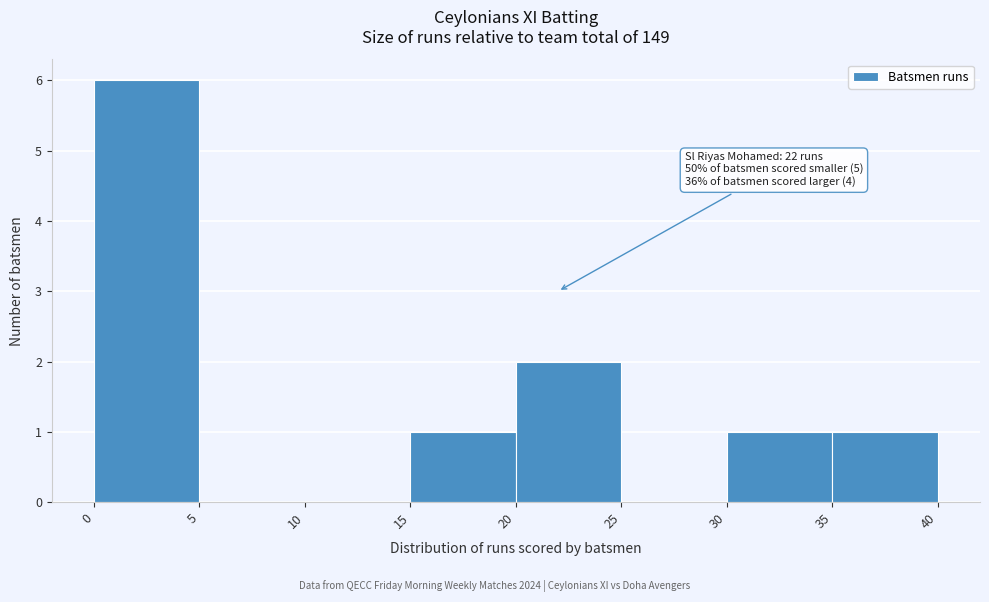

Which range on the x-axis has the tallest bar?

0 to 5